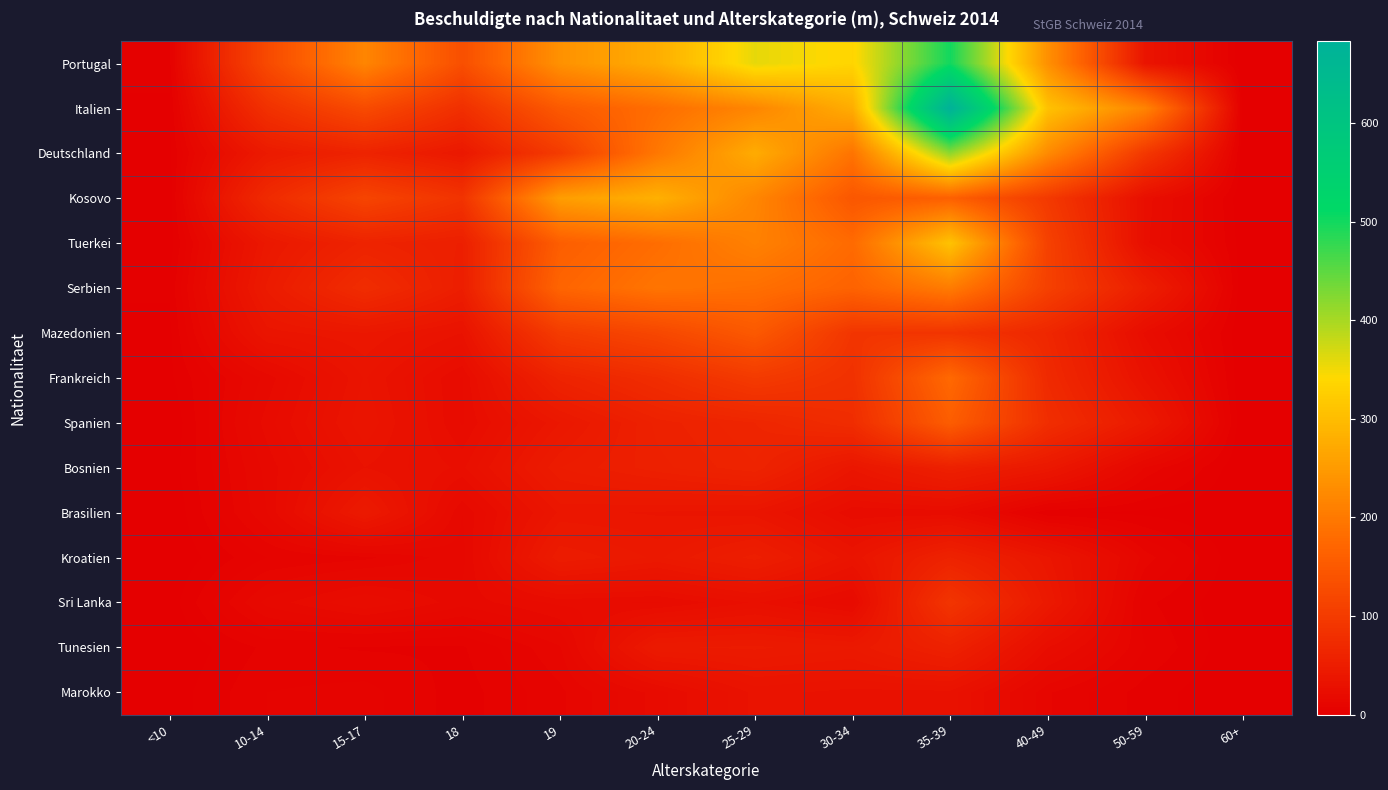

Reading left to right, what are all the values shown in this chart?

Portugal: <10=4	10-14=124	15-17=218	18=133	19=236	20-24=278	25-29=358	30-34=336	35-39=500	40-49=234	50-59=35	60+=0
Italien: <10=2	10-14=83	15-17=126	18=80	19=151	20-24=183	25-29=219	30-34=277	35-39=683	40-49=308	50-59=216	60+=0
Deutschland: <10=2	10-14=45	15-17=60	18=41	19=100	20-24=198	25-29=275	30-34=192	35-39=417	40-49=226	50-59=94	60+=0
Kosovo: <10=1	10-14=72	15-17=116	18=87	19=254	20-24=282	25-29=219	30-34=146	35-39=162	40-49=97	50-59=26	60+=0
Tuerkei: <10=1	10-14=41	15-17=60	18=53	19=158	20-24=182	25-29=212	30-34=178	35-39=309	40-49=110	50-59=25	60+=1
Serbien: <10=3	10-14=46	15-17=76	18=51	19=169	20-24=193	25-29=185	30-34=166	35-39=204	40-49=109	50-59=52	60+=0
Mazedonien: <10=2	10-14=36	15-17=40	18=32	19=101	20-24=120	25-29=150	30-34=90	35-39=89	40-49=66	50-59=23	60+=0
Frankreich: <10=2	10-14=17	15-17=35	18=21	19=60	20-24=77	25-29=99	30-34=83	35-39=176	40-49=71	50-59=31	60+=0
Spanien: <10=0	10-14=20	15-17=37	18=21	19=40	20-24=57	25-29=64	30-34=76	35-39=157	40-49=78	50-59=44	60+=0
Bosnien: <10=1	10-14=17	15-17=32	18=26	19=48	20-24=55	25-29=61	30-34=38	35-39=55	40-49=41	50-59=13	60+=0
Brasilien: <10=0	10-14=16	15-17=45	18=16	19=38	20-24=37	25-29=36	30-34=22	35-39=22	40-49=3	50-59=2	60+=0
Kroatien: <10=0	10-14=8	15-17=10	18=15	19=48	20-24=42	25-29=52	30-34=35	35-39=59	40-49=38	50-59=12	60+=0
Sri Lanka: <10=1	10-14=17	15-17=24	18=17	19=22	20-24=21	25-29=27	30-34=19	35-39=89	40-49=43	50-59=6	60+=0
Tunesien: <10=0	10-14=6	15-17=5	18=5	19=13	20-24=45	25-29=46	30-34=43	35-39=57	40-49=24	50-59=8	60+=0
Marokko: <10=1	10-14=8	15-17=9	18=4	19=10	20-24=20	25-29=33	30-34=31	35-39=31	40-49=11	50-59=4	60+=0